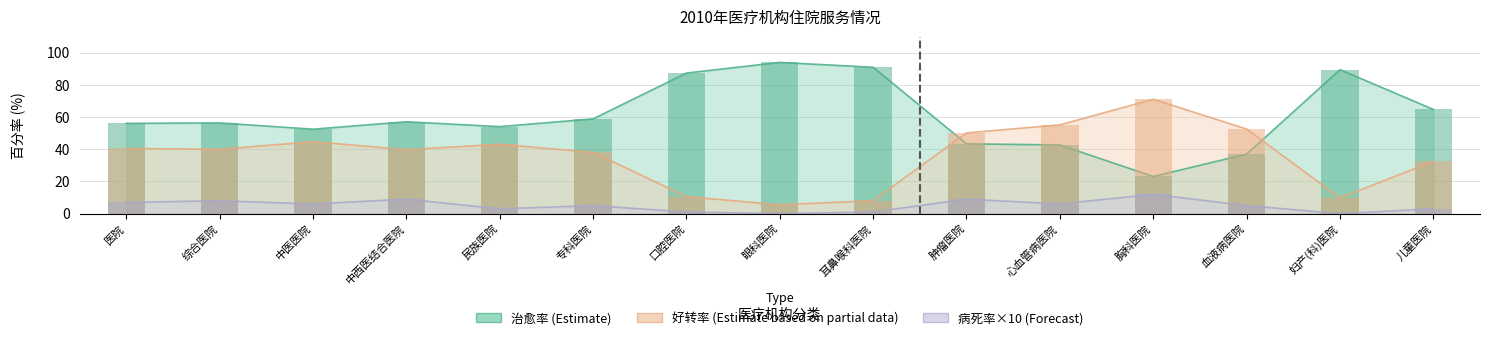

What is the greatest value displayed?

94.0